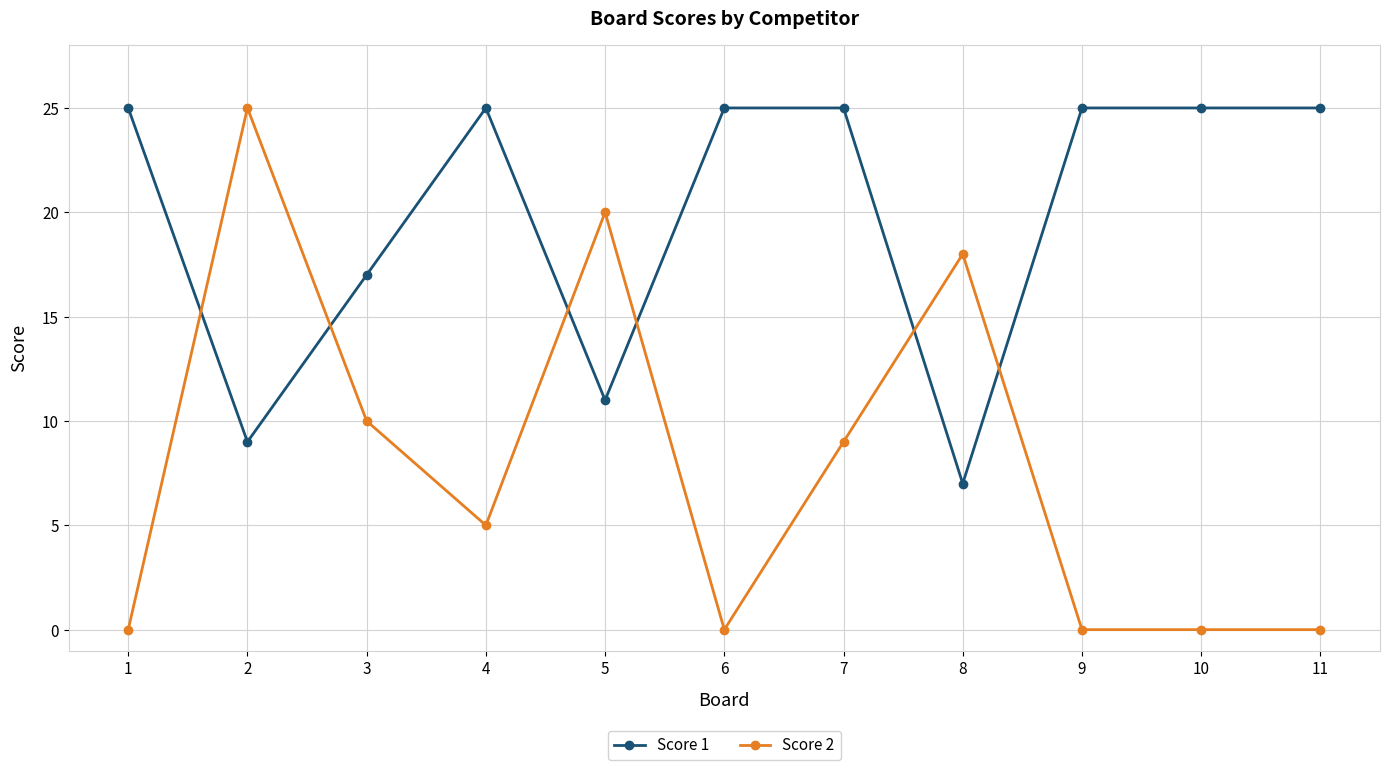

Which series changed the most between 3 and 7?

Score 1